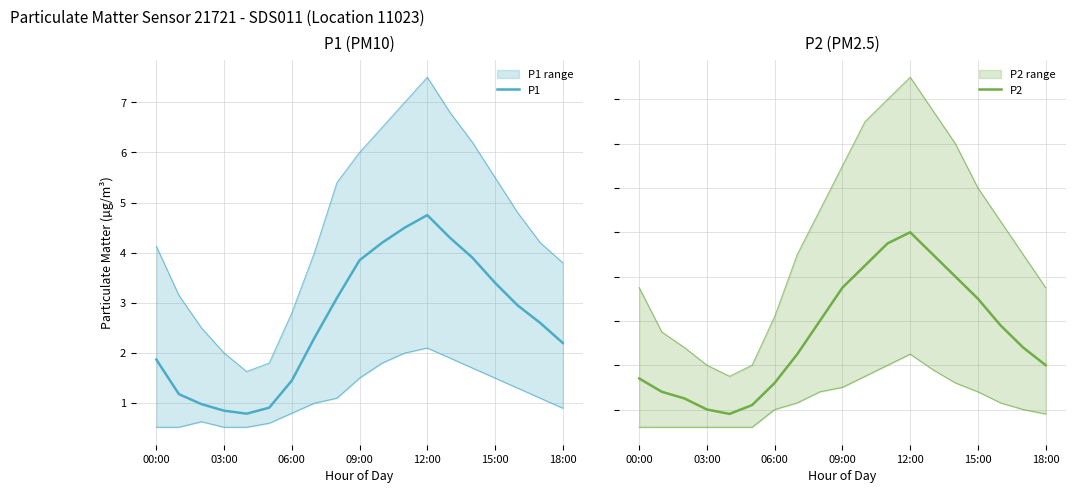

Does the chart have visible grid lines?

Yes